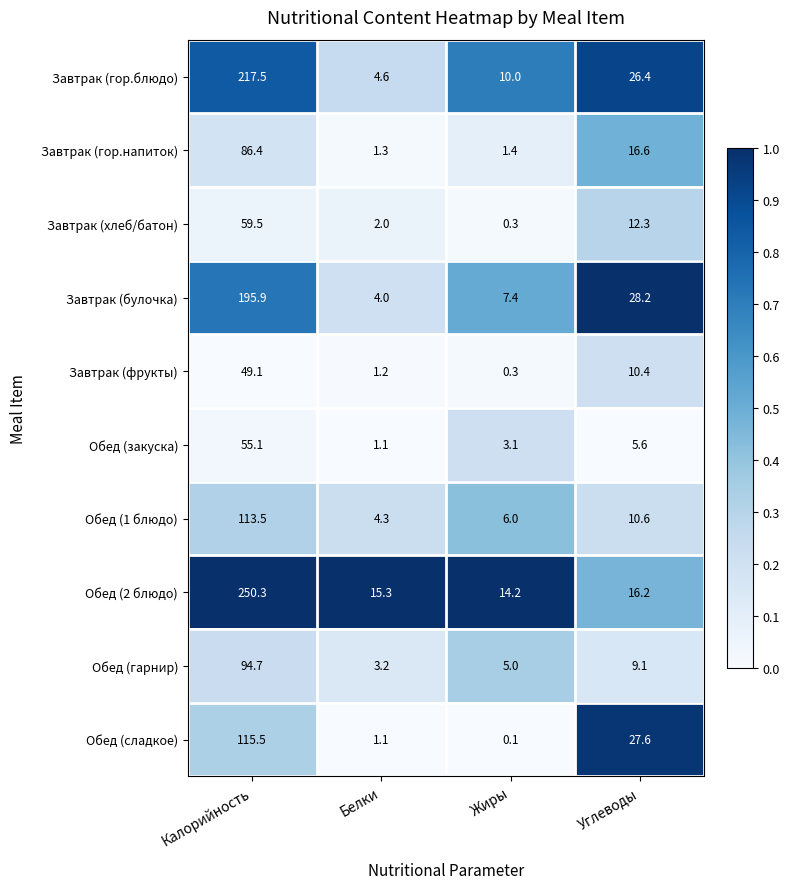

What is the difference between the Обед (1 блюдо) values at Жиры and Углеводы?

4.6